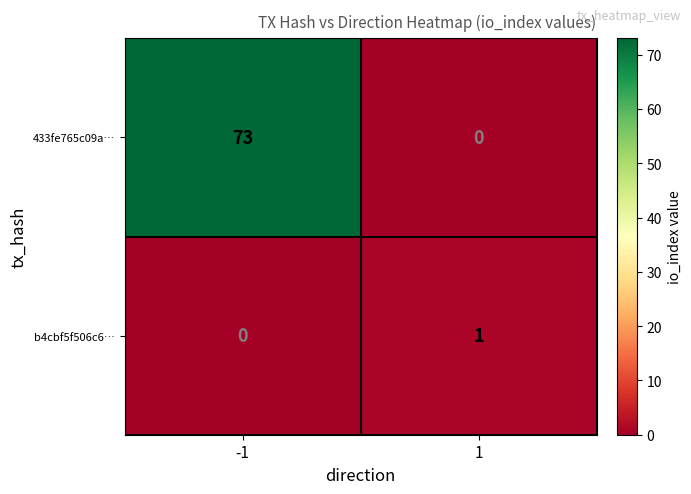

What is the total value across all series at -1?

73